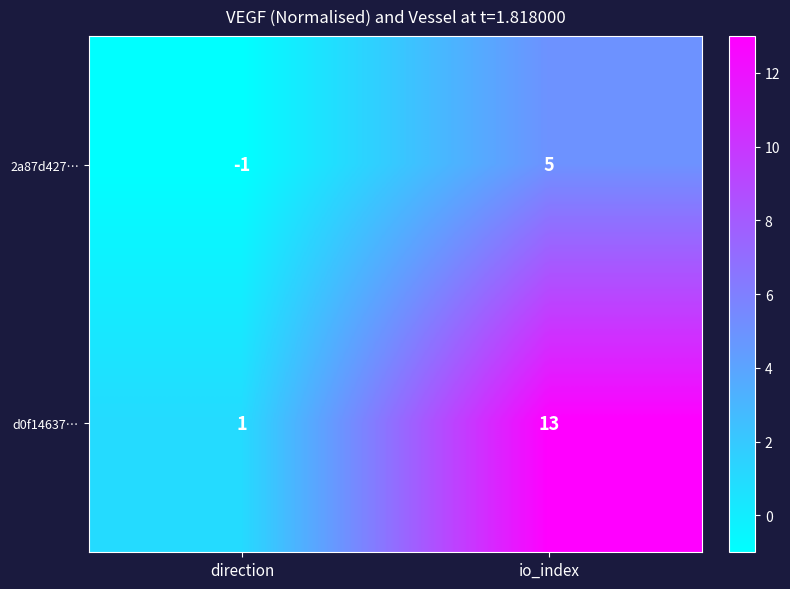

The d0f14637… series shows 13 at io_index. True or false?

True